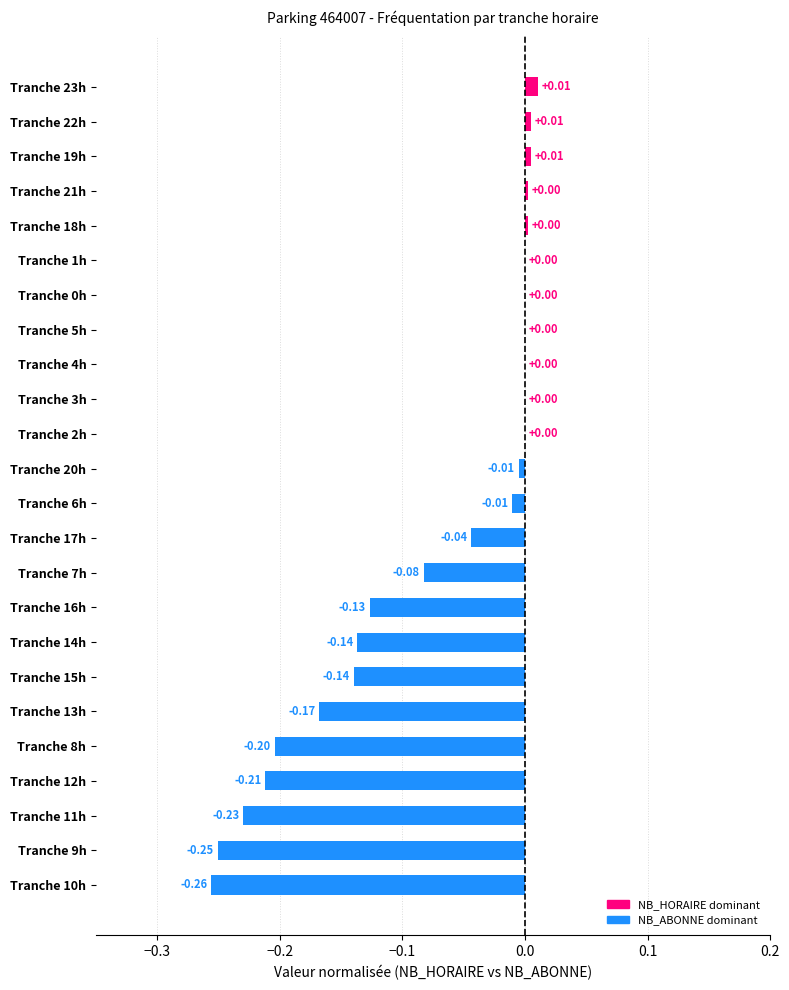

Which has a higher value, Tranche 11h or Tranche 4h?

Tranche 4h